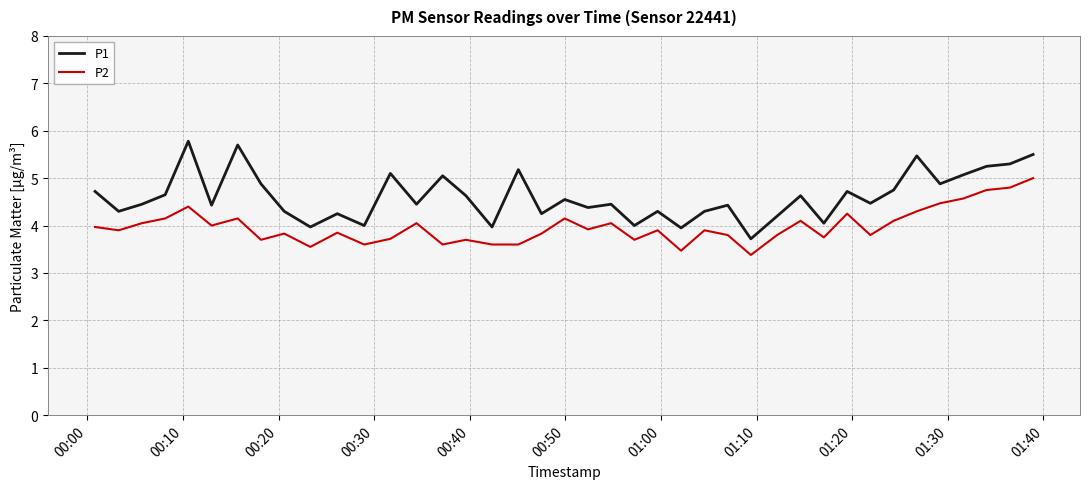

How many categories are shown in the chart?

40